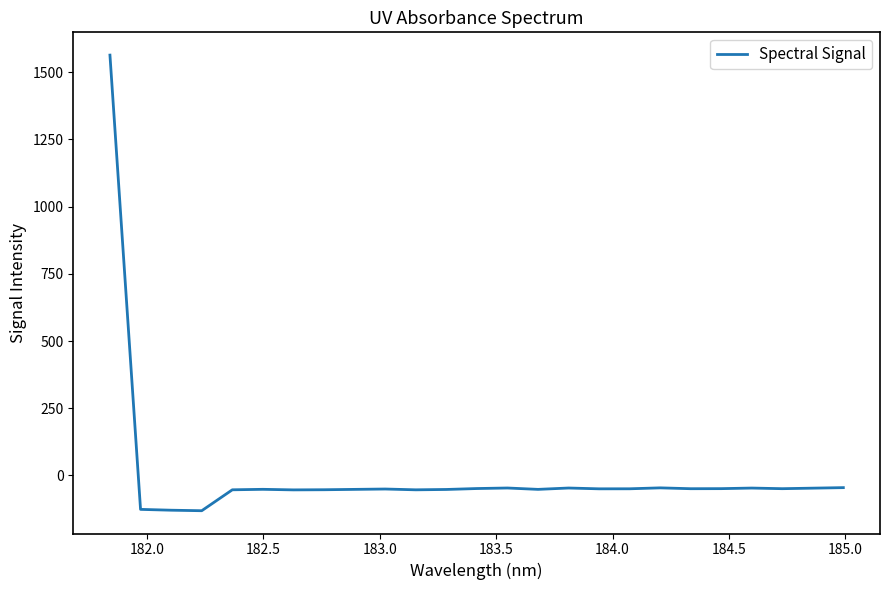

What is the greatest value displayed?

1563.8